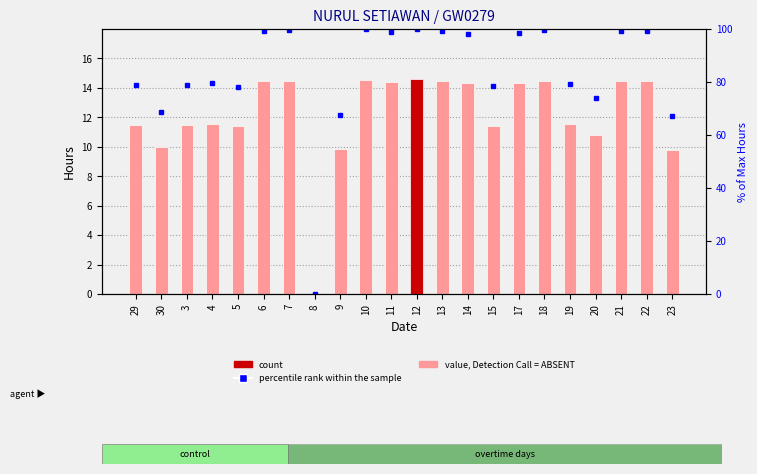

What is the label of the 19th bar from the right?

4